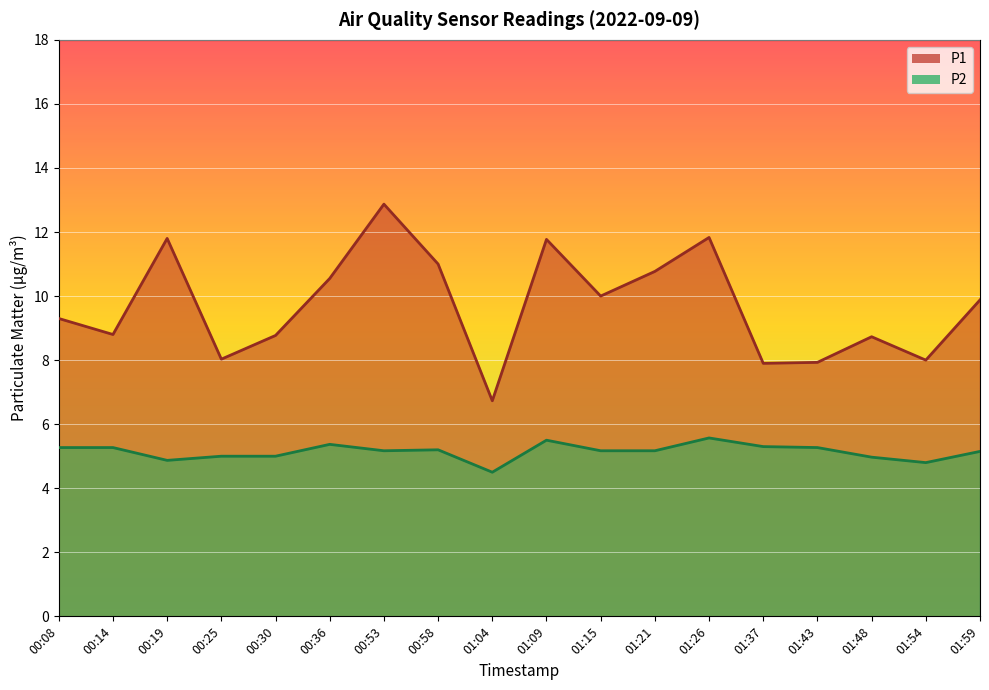

True or false: P2 and P1 cross at least once.

False